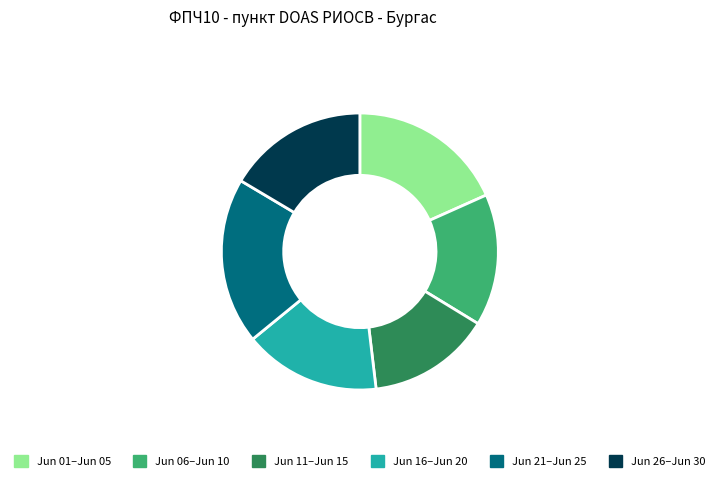

What is the smallest slice in the pie chart?

Jun 11–Jun 15